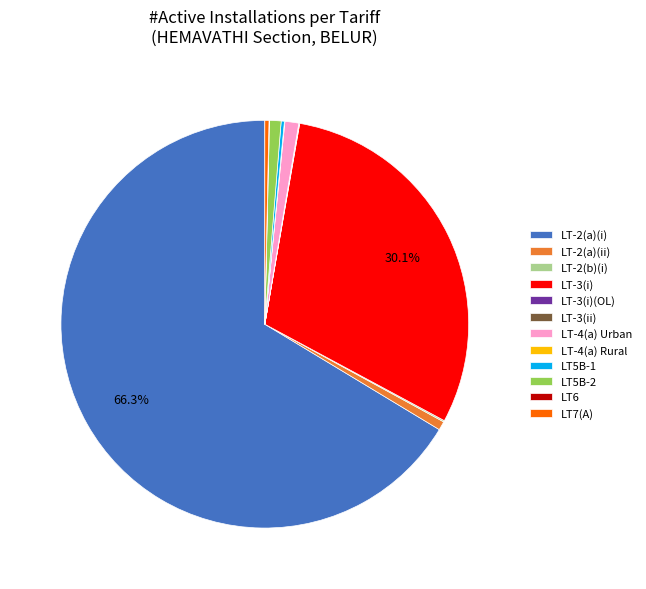

Is there any slice that represents more than half of the pie?

Yes